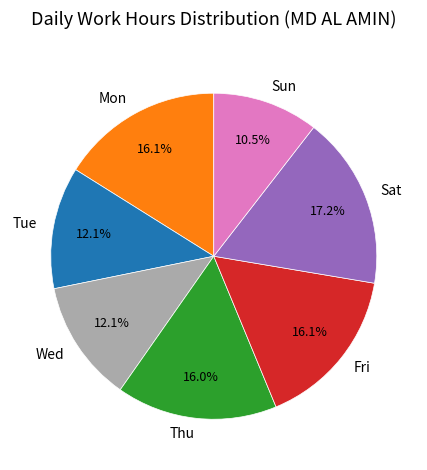

Which has a higher value, Mon or Wed?

Mon